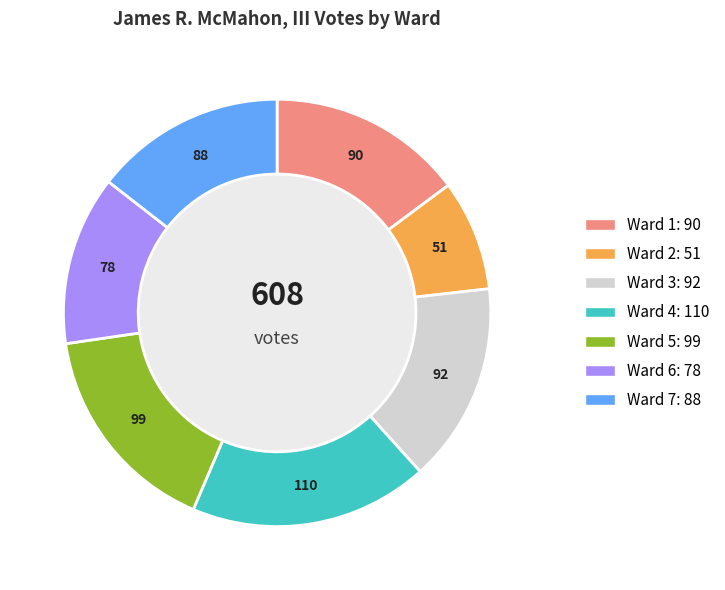

Is Ward 7 the majority of the pie?

No